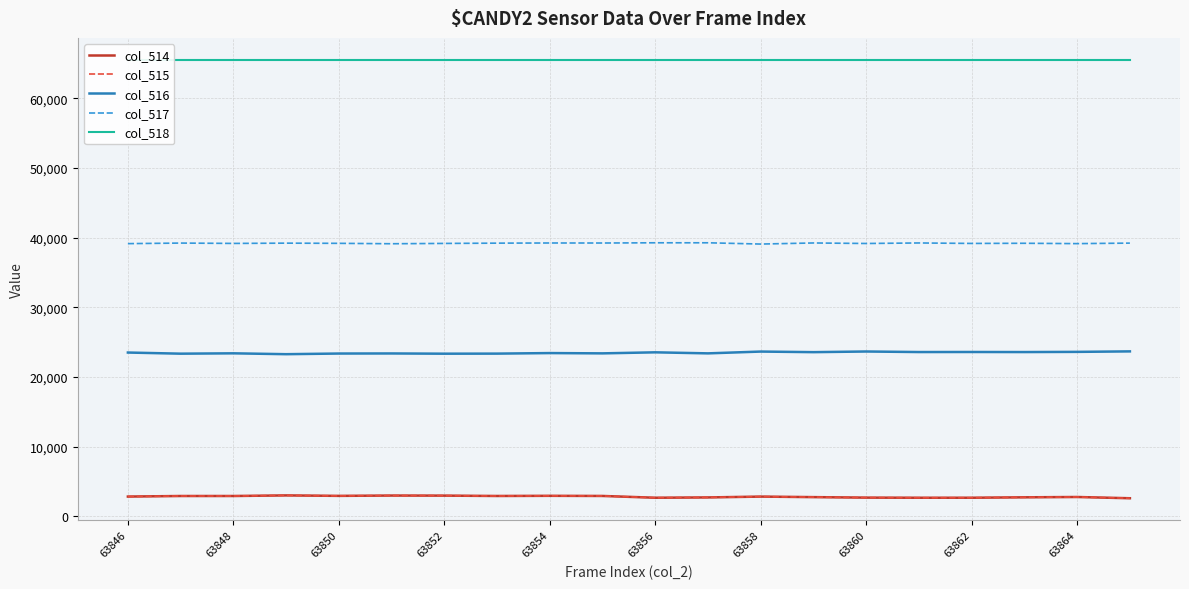

What is the maximum value for col_515?

3021